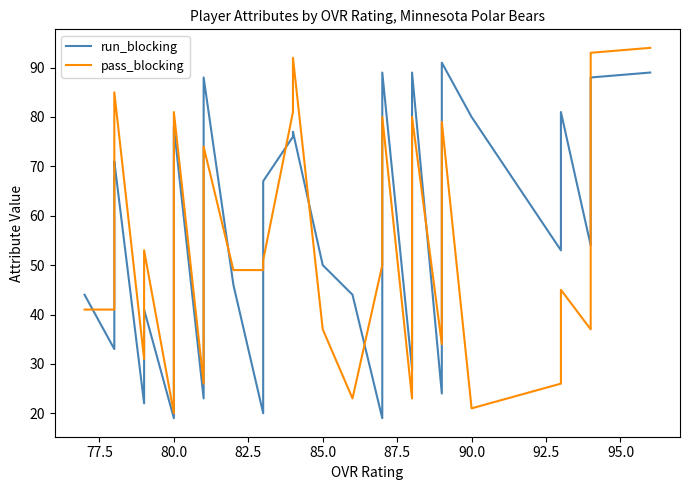

True or false: run_blocking and pass_blocking intersect in this chart.

True